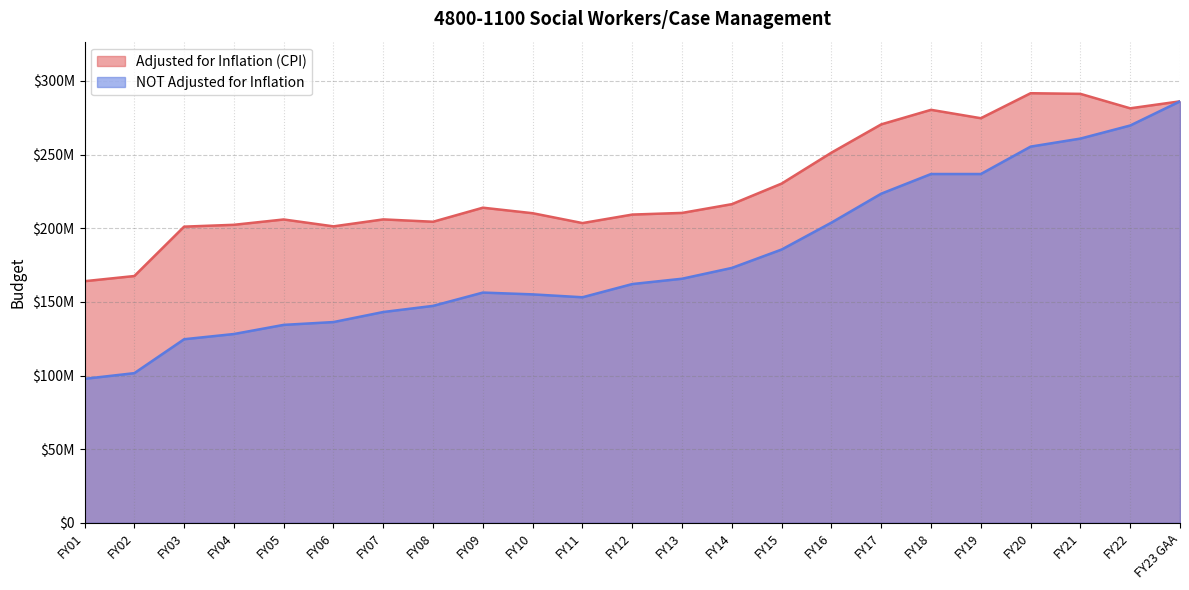

In Adjusted for Inflation (CPI), how many points are lower than both neighbors (excluding endpoints)?

5